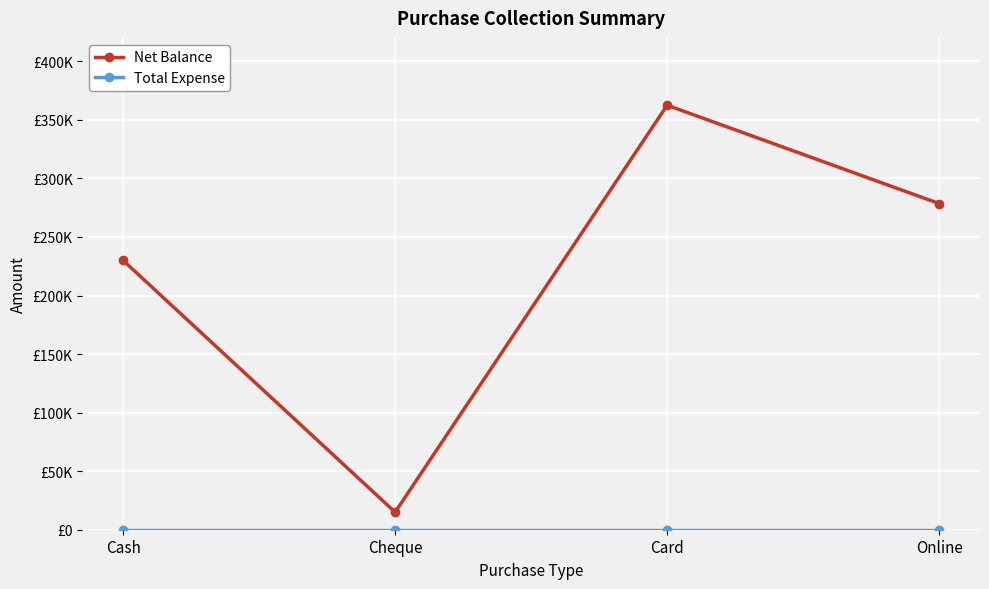

What position from the left is Cash?

1